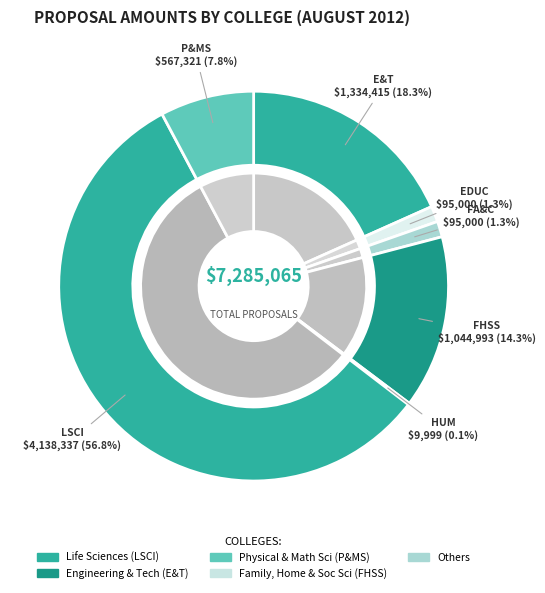

How many segments does this pie chart have?

7